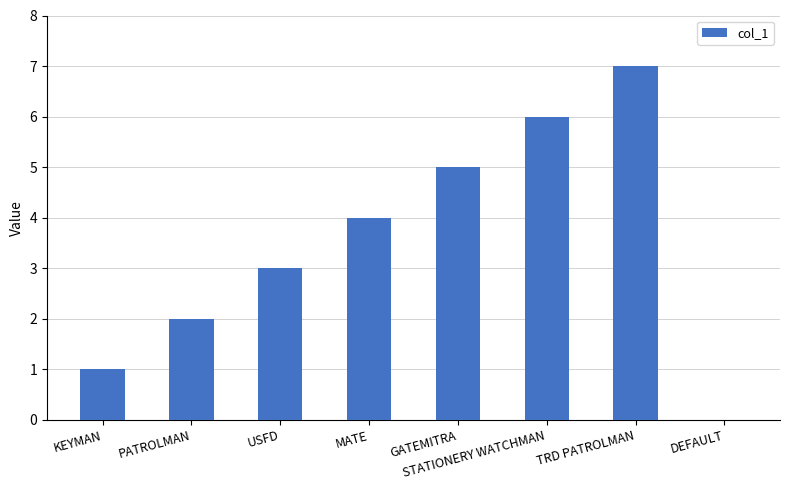

What is the approximate value at MATE?

4